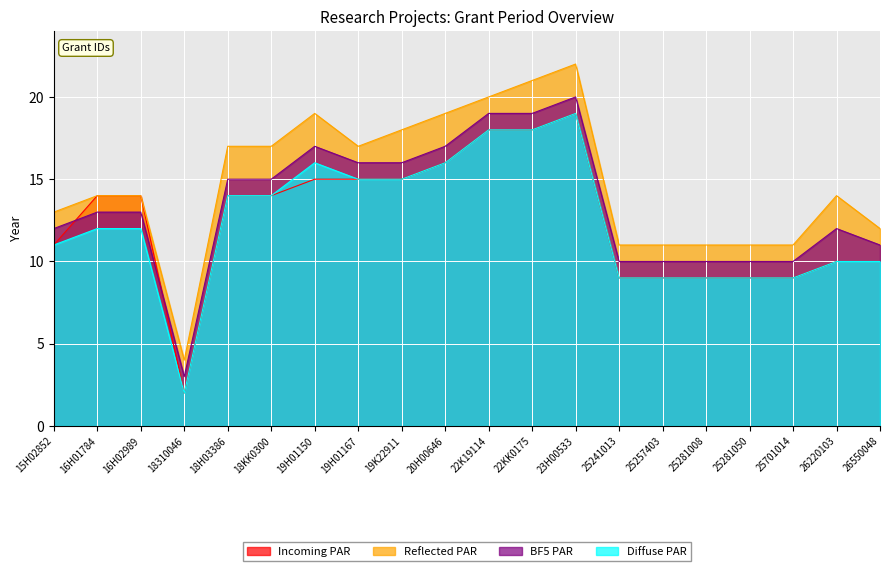

Reading left to right, what are all the values shown in this chart?

Incoming PAR: 15H02852=11	16H01784=14	16H02989=14	18310046=2	18H03386=14	18KK0300=14	19H01150=15	19H01167=15	19K22911=15	20H00646=16	22K19114=18	22KK0175=18	23H00533=19	25241013=9	25257403=9	25281008=9	25281050=9	25701014=9	26220103=10	26550048=10
Reflected PAR: 15H02852=13	16H01784=14	16H02989=14	18310046=4	18H03386=17	18KK0300=17	19H01150=19	19H01167=17	19K22911=18	20H00646=19	22K19114=20	22KK0175=21	23H00533=22	25241013=11	25257403=11	25281008=11	25281050=11	25701014=11	26220103=14	26550048=12
BF5 PAR: 15H02852=12	16H01784=13	16H02989=13	18310046=3	18H03386=15	18KK0300=15	19H01150=17	19H01167=16	19K22911=16	20H00646=17	22K19114=19	22KK0175=19	23H00533=20	25241013=10	25257403=10	25281008=10	25281050=10	25701014=10	26220103=12	26550048=11
Diffuse PAR: 15H02852=11	16H01784=12	16H02989=12	18310046=2	18H03386=14	18KK0300=14	19H01150=16	19H01167=15	19K22911=15	20H00646=16	22K19114=18	22KK0175=18	23H00533=19	25241013=9	25257403=9	25281008=9	25281050=9	25701014=9	26220103=10	26550048=10